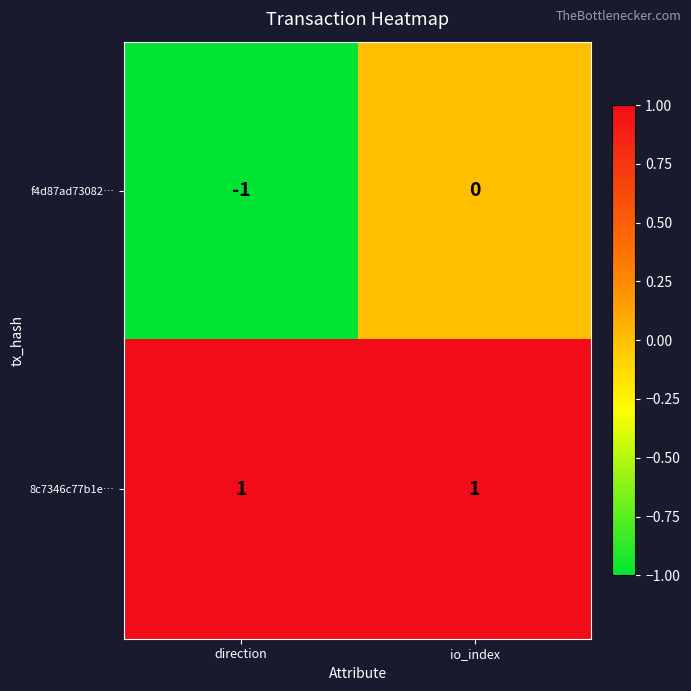

List the series in order of their overall mean, lowest first.

f4d87ad73082…, 8c7346c77b1e…